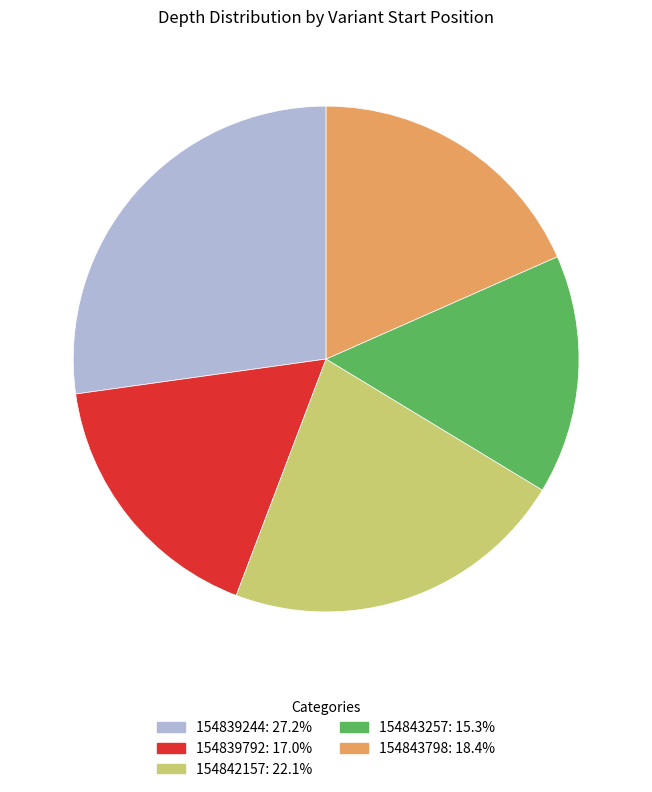

Approximately how many times larger is the value at 154843798 compared to 154839244?

0.7